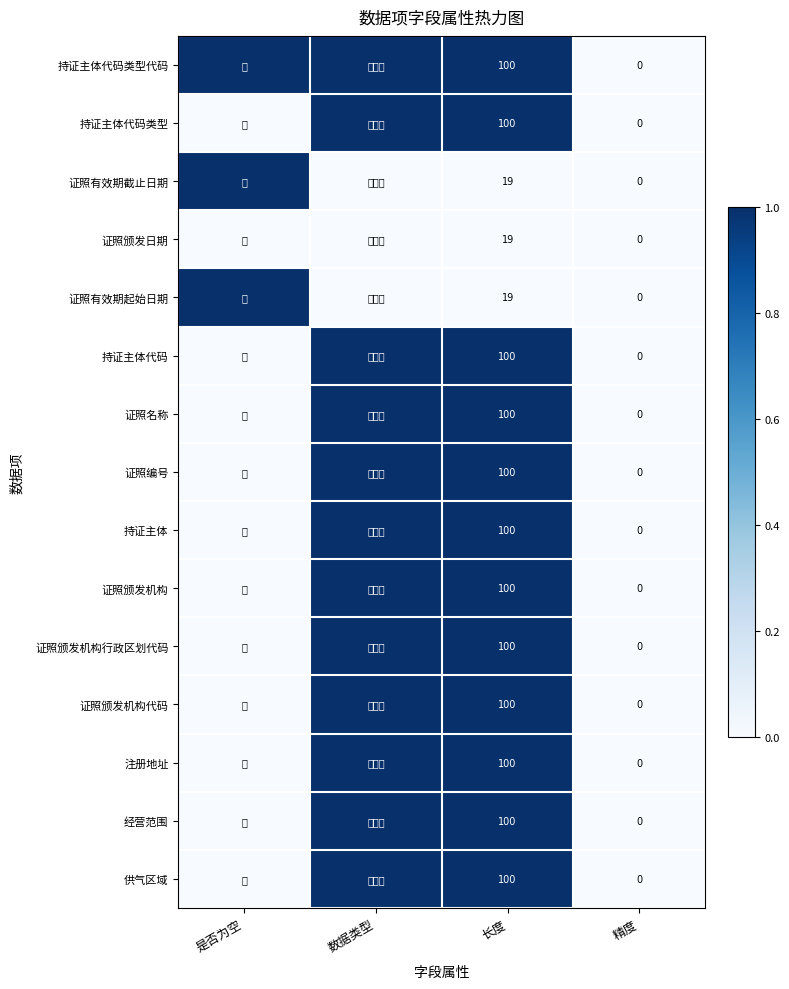

How many distinct data groups are displayed?

15